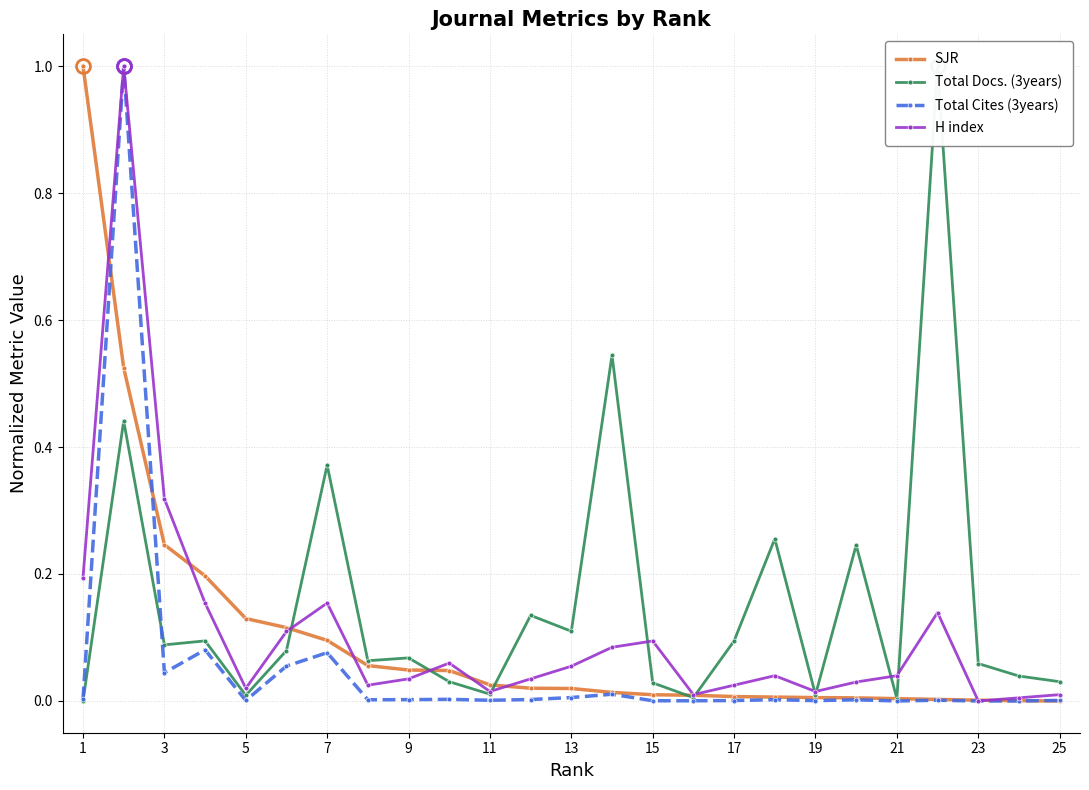

The SJR series shows 1.0 at 1. True or false?

True